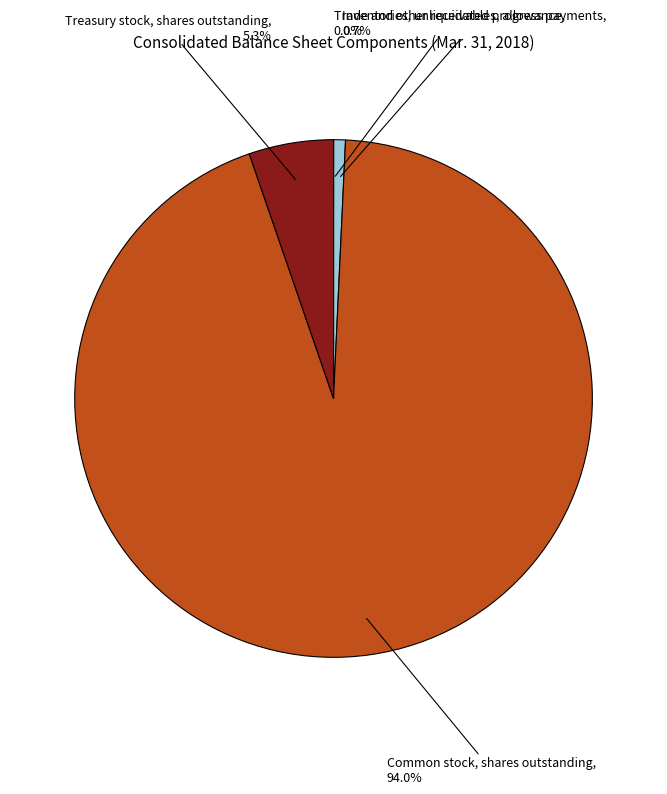

What percentage is the Inventories, unliquidated progress payments slice, to the nearest percent?

1%